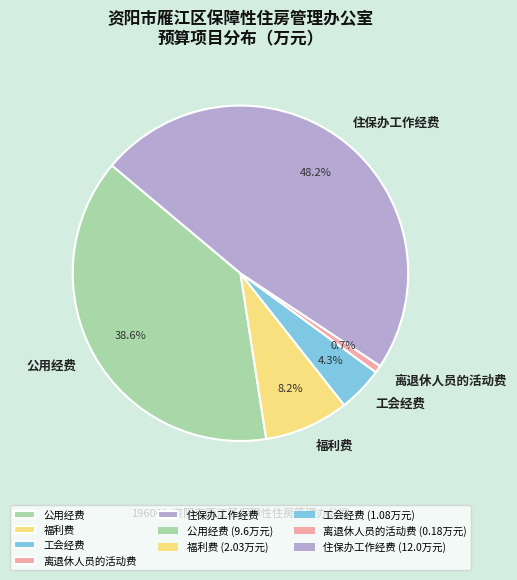

Combined, do 离退休人员的活动费 and 住保办工作经费 account for over 50%?

No